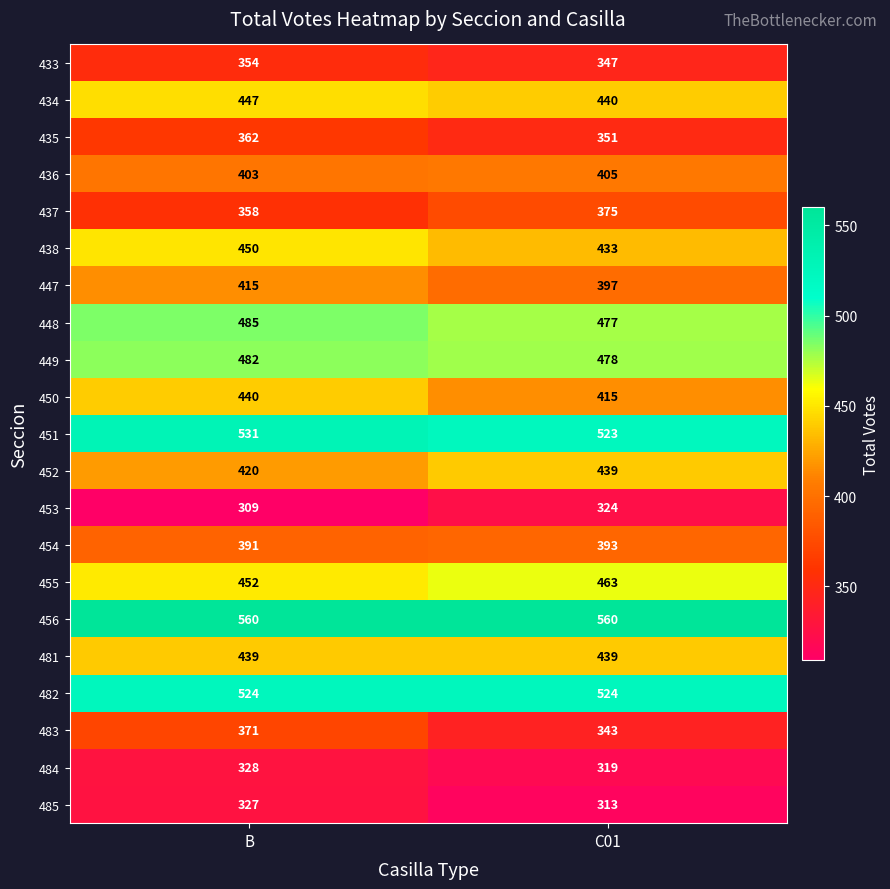

Is the value of 447 at C01 greater than the value of 482 at B?

No